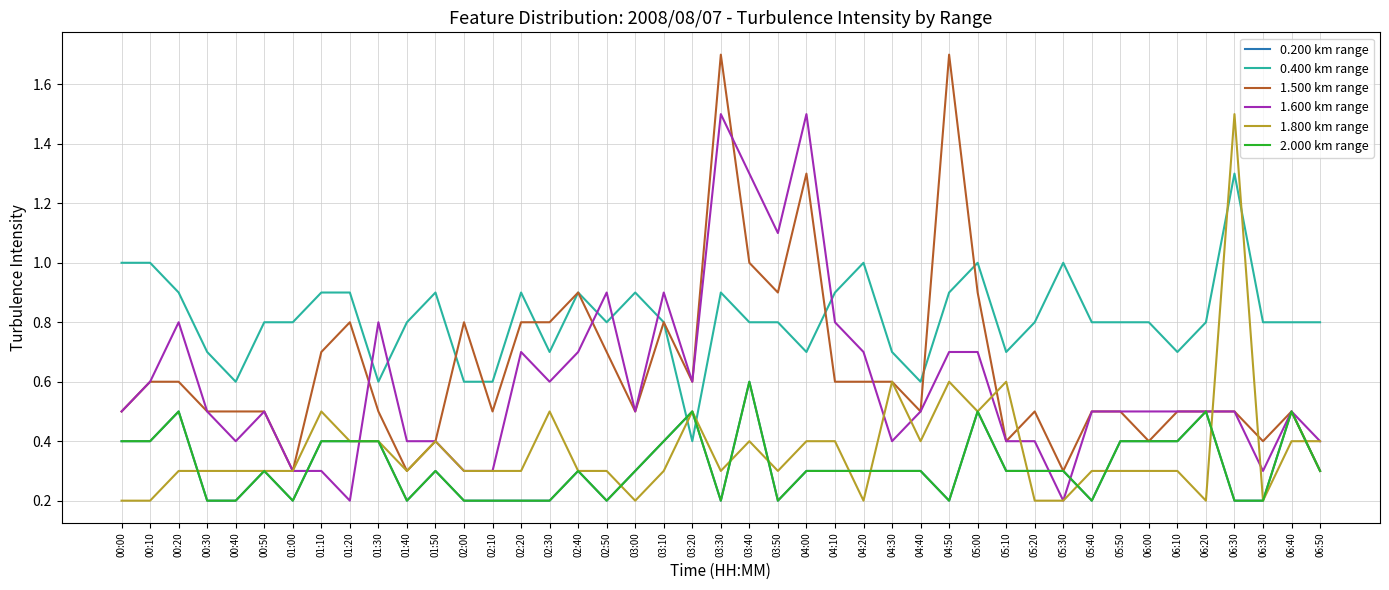

Is this an area chart (filled region under the line)?

No